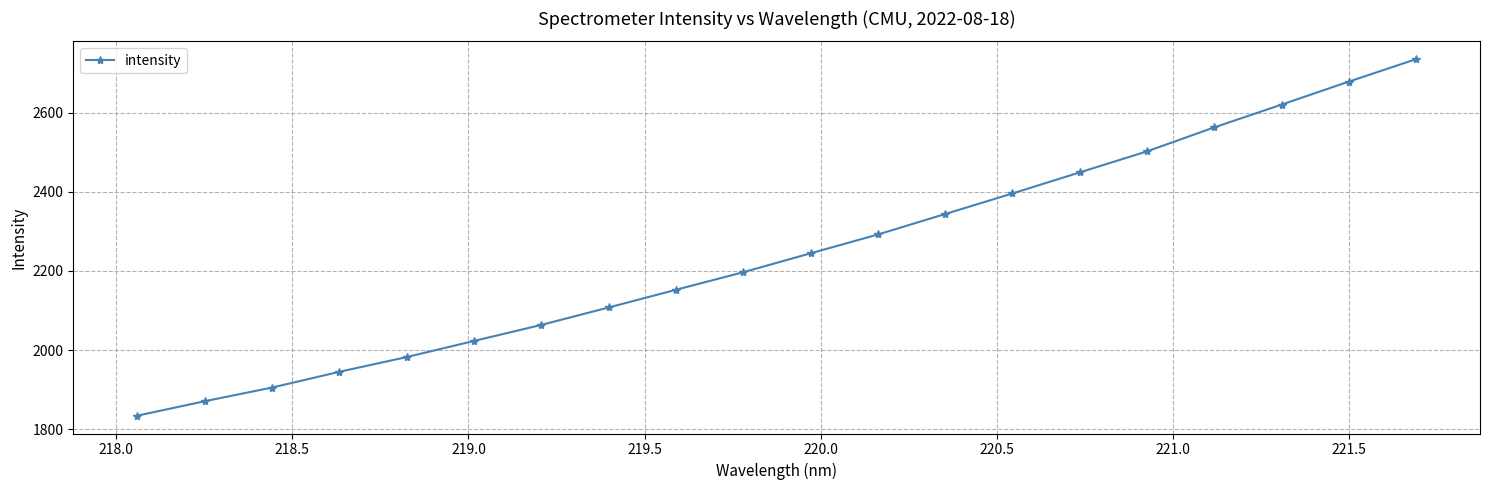

What is the value of the 20th point from the left?

2735.4